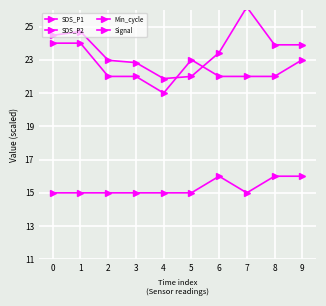

What is the difference between the maximum and second lowest values in the SDS_P2 series?

4.2